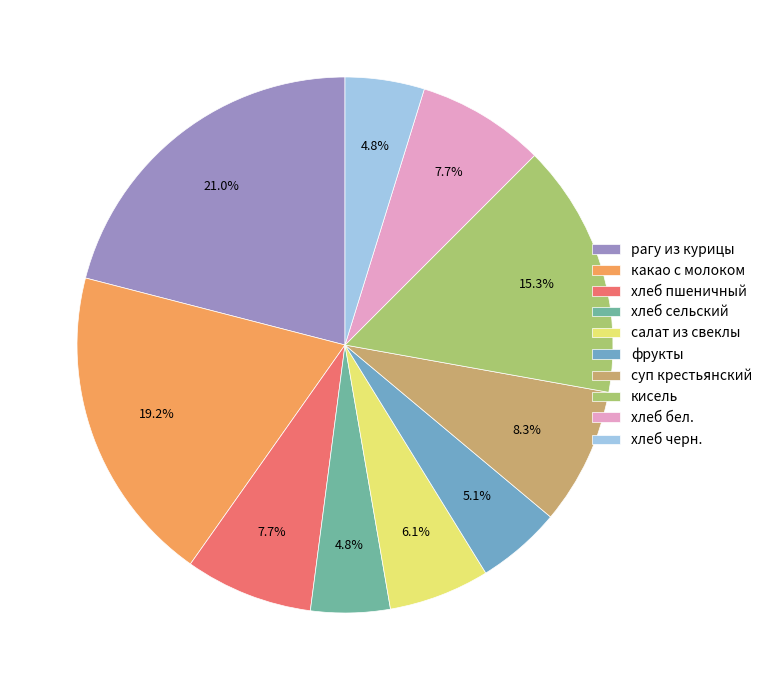

How many slices are in this pie chart?

10